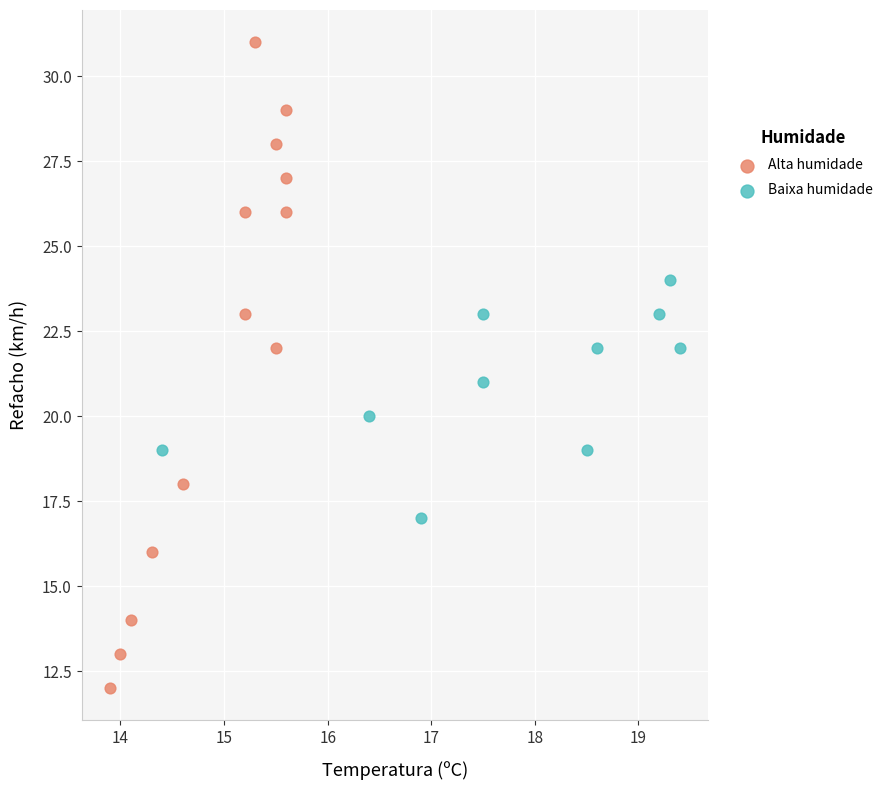

Which series contains the lowest Y value?

Alta humidade